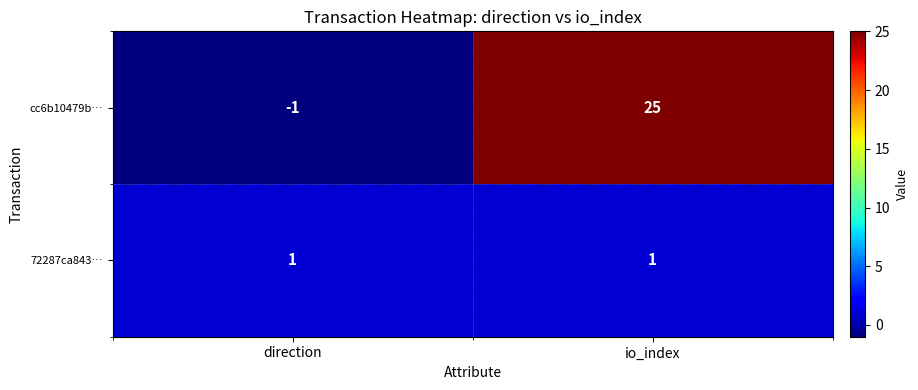

What is the difference between the maximum and minimum values in the cc6b10479b… series?

26